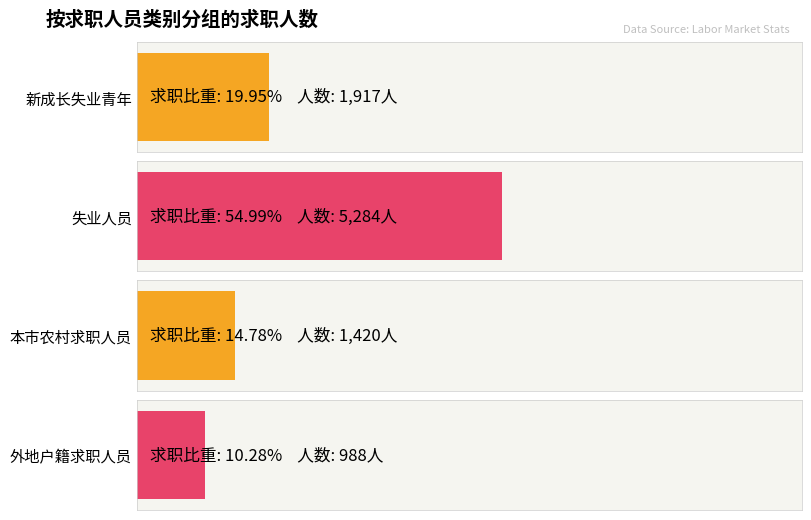

Are the bars horizontal?

Yes